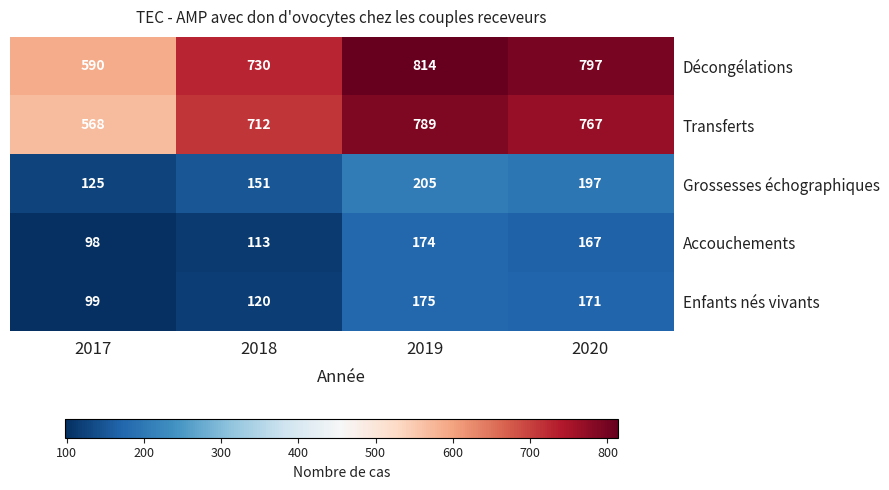

Which series changed the most between 2017 and 2020?

Décongélations